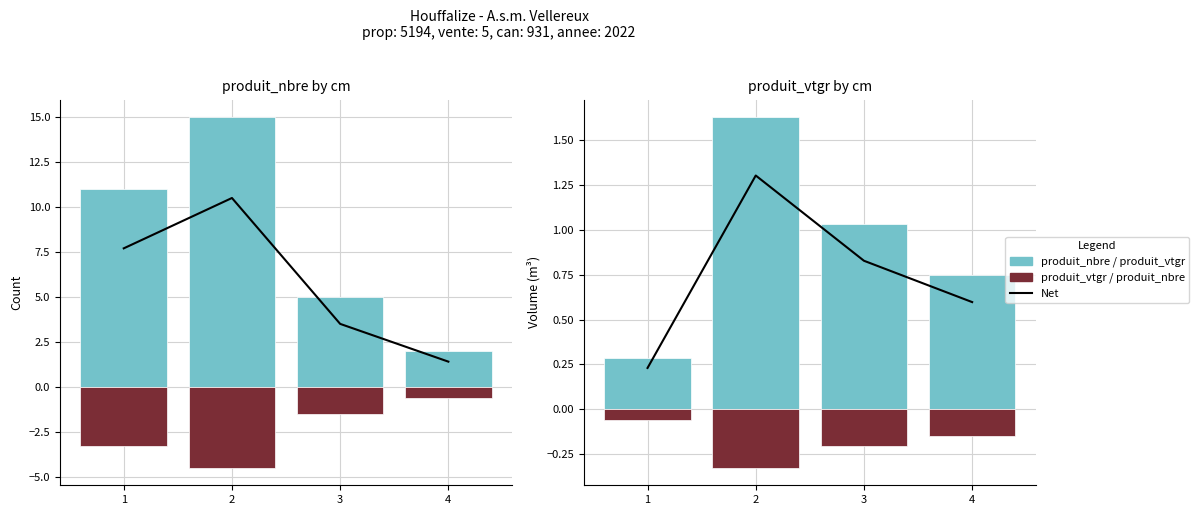

At which category does the chart reach its minimum across all series?

2